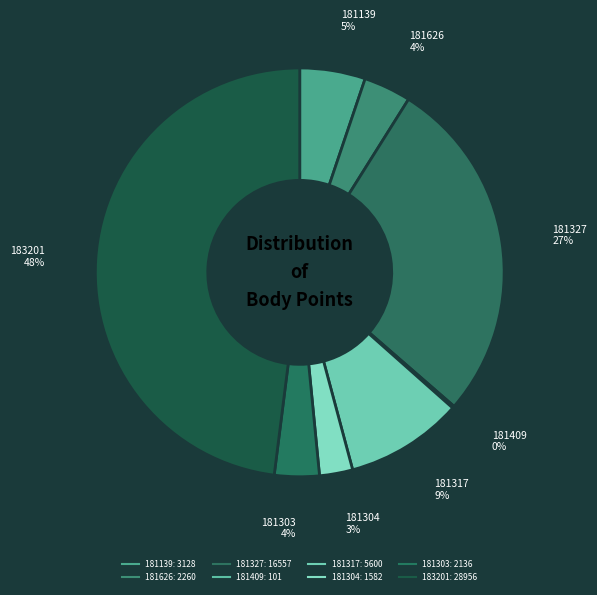

Approximately how many times larger is the value at 181327 compared to 181139?

5.3